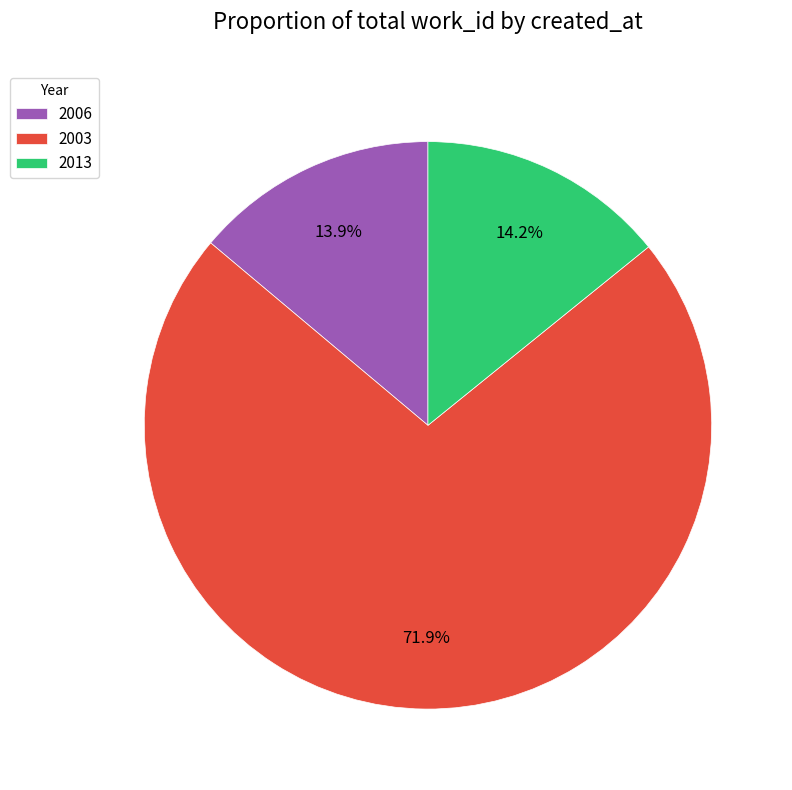

What portion of the pie excludes 2013?

85.8%